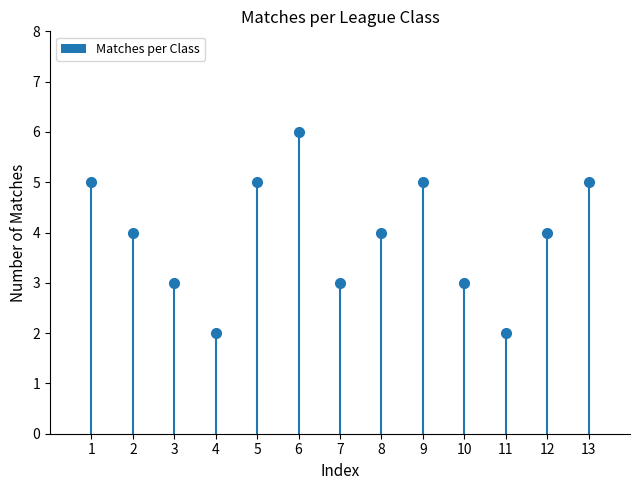

Count the values in the range 3 to 5.

10